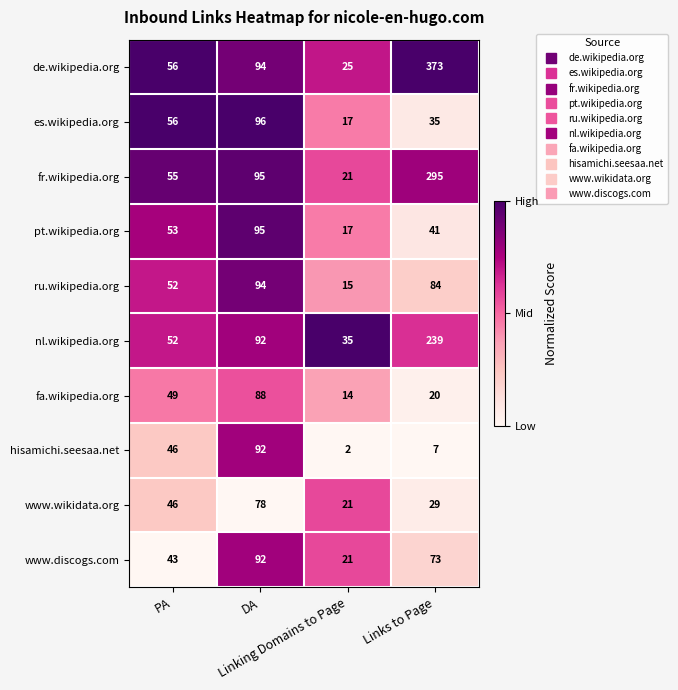

What is the difference between the maximum and minimum values in the fa.wikipedia.org series?

74